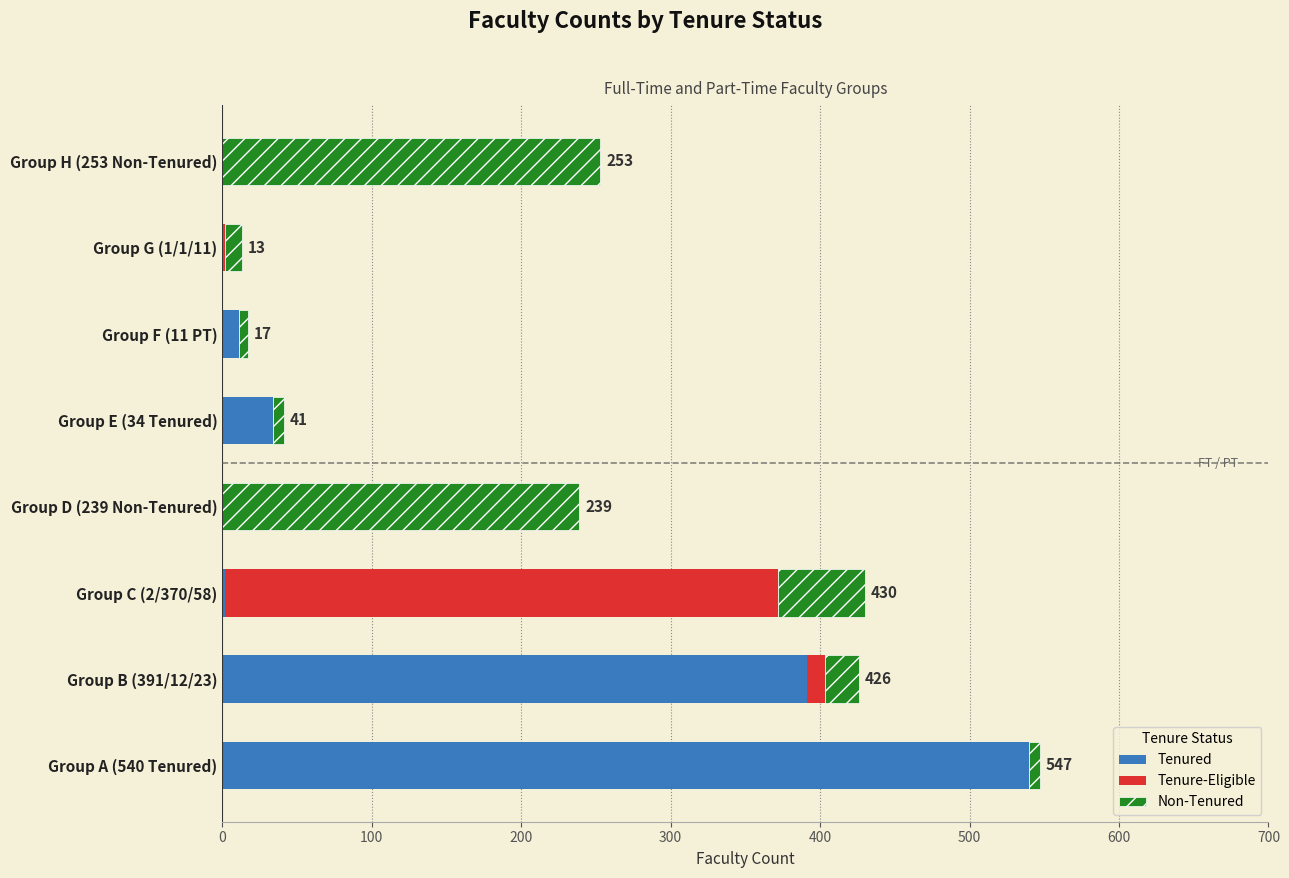

At which category is the sum across all series the highest?

Group A (540 Tenured)